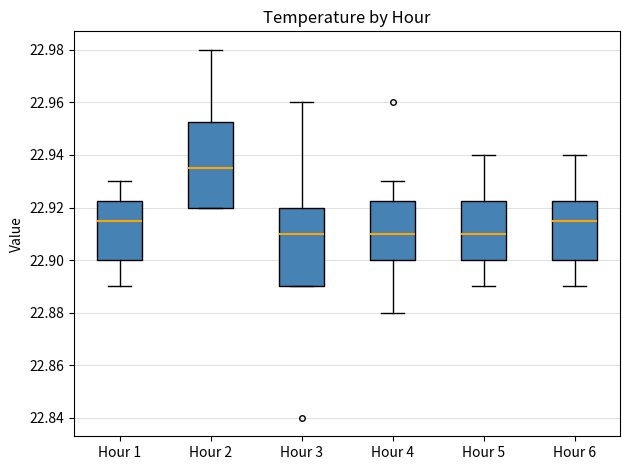

Which box is the tallest, from its lower edge to its upper edge?

Hour 2